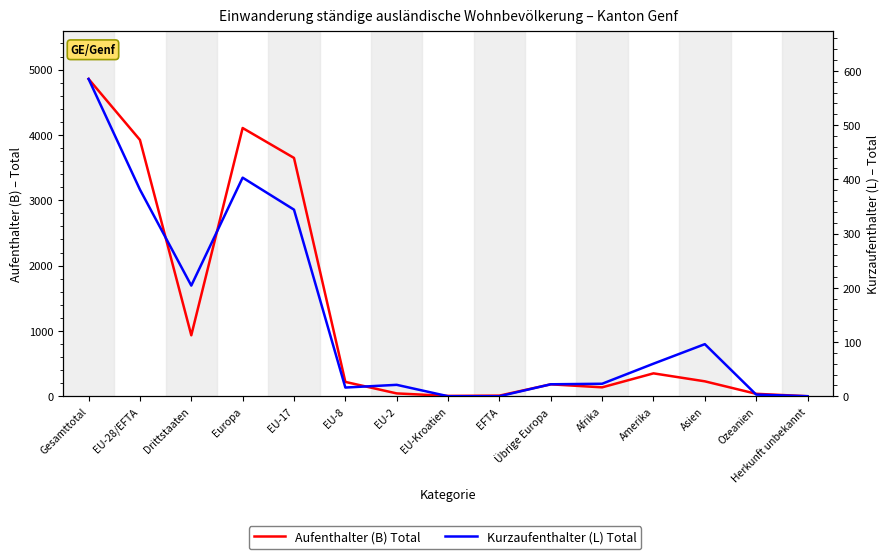

True or false: Kurzaufenthalter (L) Total and Aufenthalter (B) Total cross at least once.

False